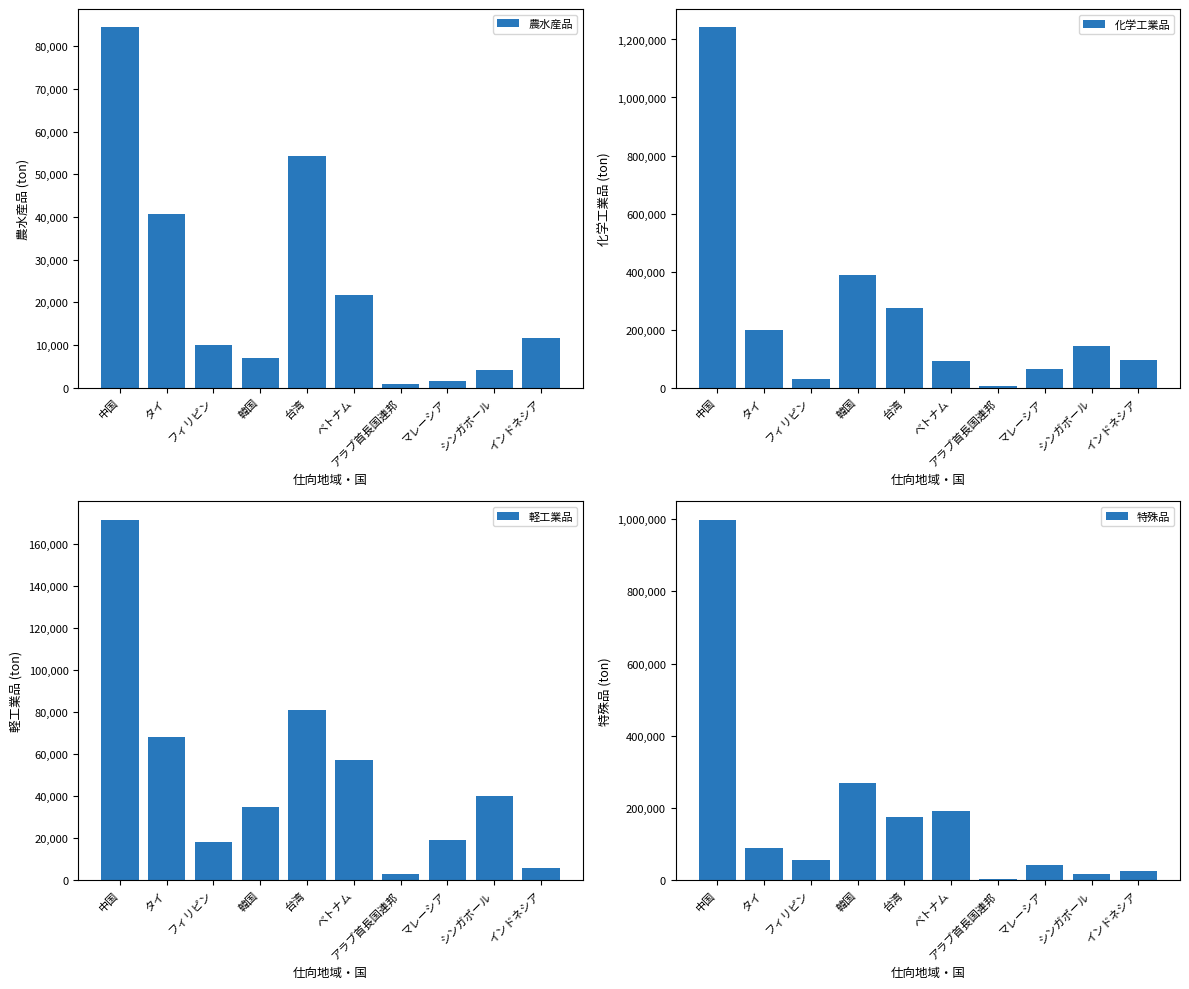

What is the greatest value displayed?

1242943